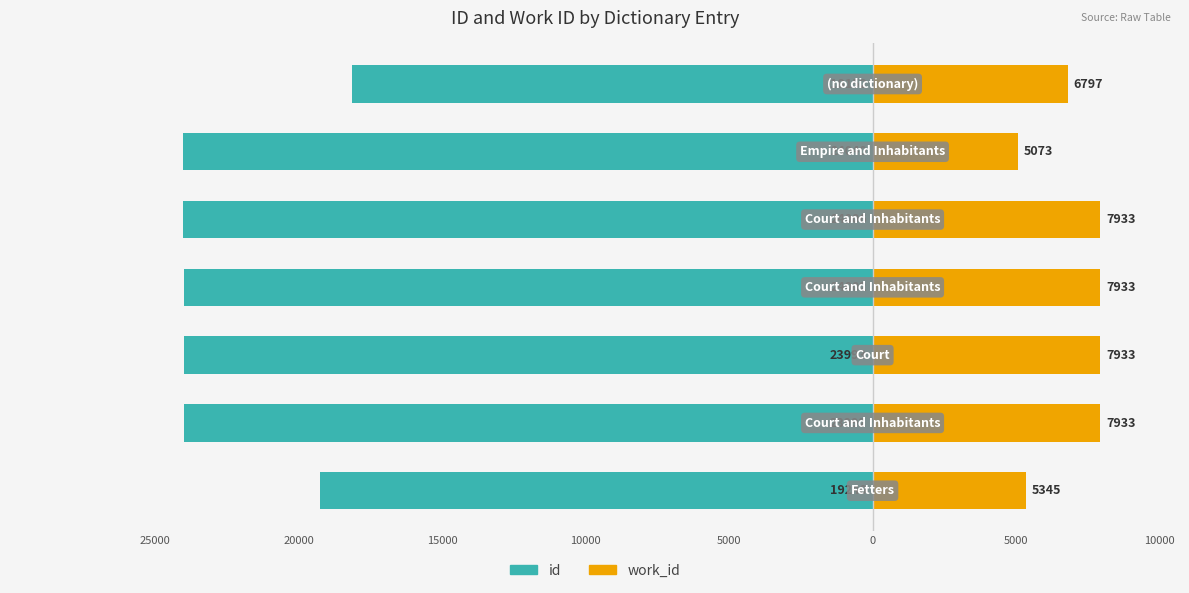

Rank the series at 15000 from highest to lowest value.

work_id, id